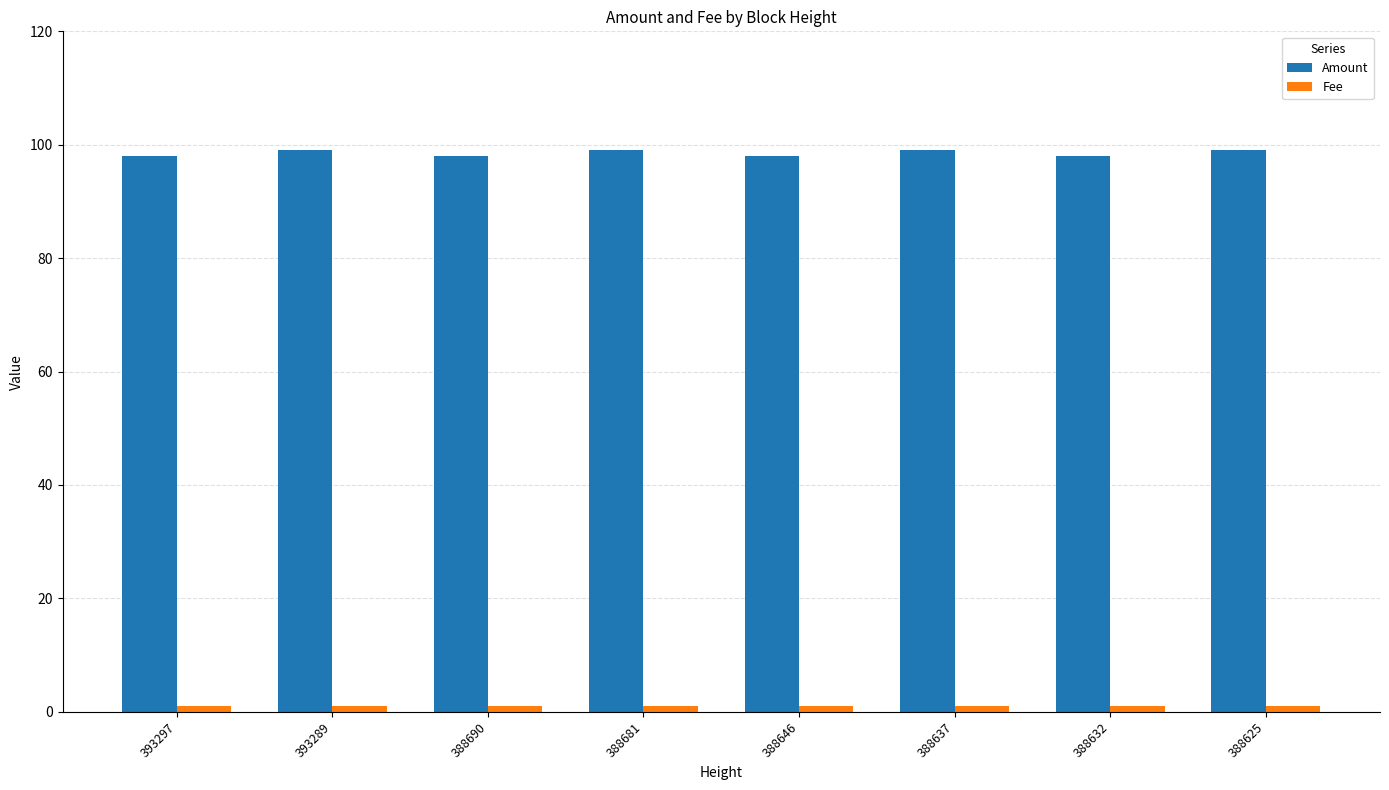

True or false: Amount has a value of 42 at 388690.

False